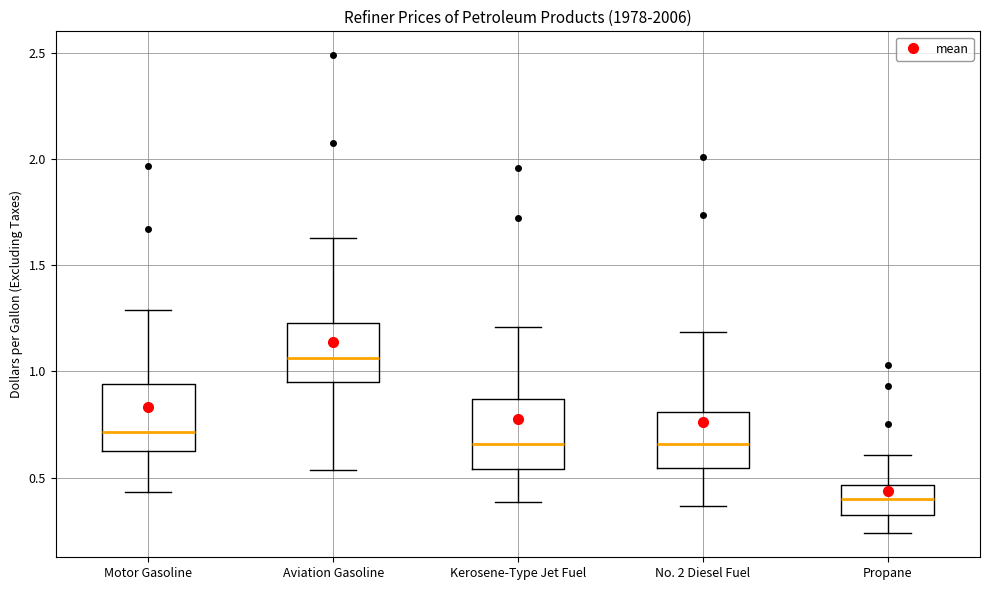

Reading left to right, transcribe this box plot: for each box, give where its median line is, the range the box spans, and where its two whiskers end, as read against the y-axis. The values are not printed on the chart, so give them approximately, as read against the axis.

Motor Gasoline: median 0.70, box 0.65 to 0.95, whiskers 0.45 to 1.30
Aviation Gasoline: median 1.05, box 0.95 to 1.25, whiskers 0.55 to 1.65
Kerosene-Type Jet Fuel: median 0.65, box 0.55 to 0.85, whiskers 0.40 to 1.20
No. 2 Diesel Fuel: median 0.65, box 0.55 to 0.80, whiskers 0.35 to 1.20
Propane: median 0.40, box 0.30 to 0.45, whiskers 0.25 to 0.60